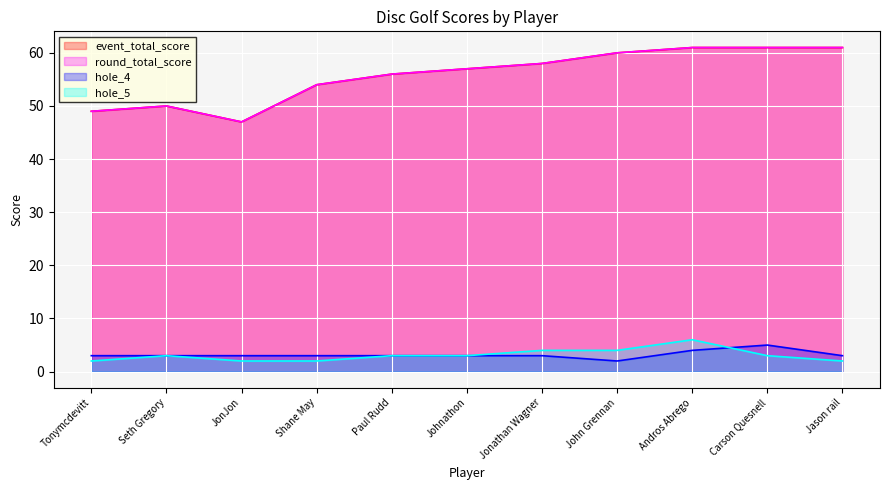

Does the chart display data point markers on the line(s)?

No